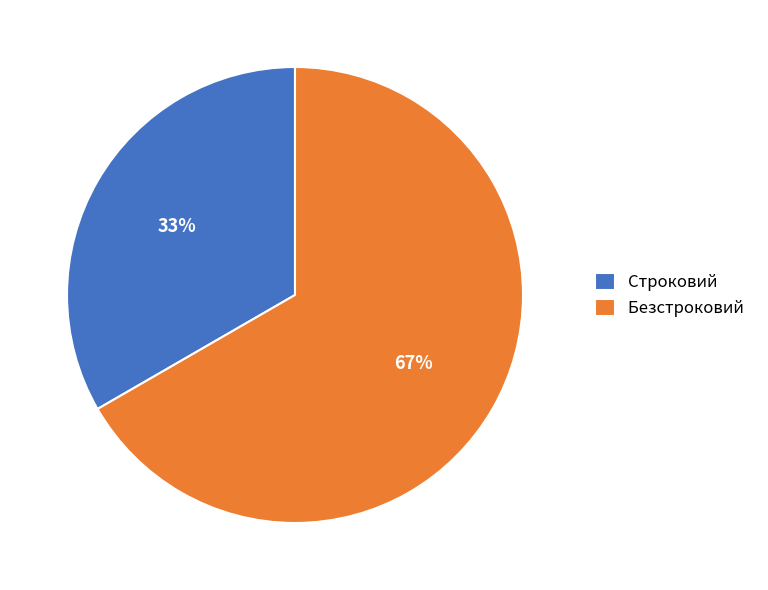

Combined, do Строковий and Безстроковий account for over 50%?

Yes